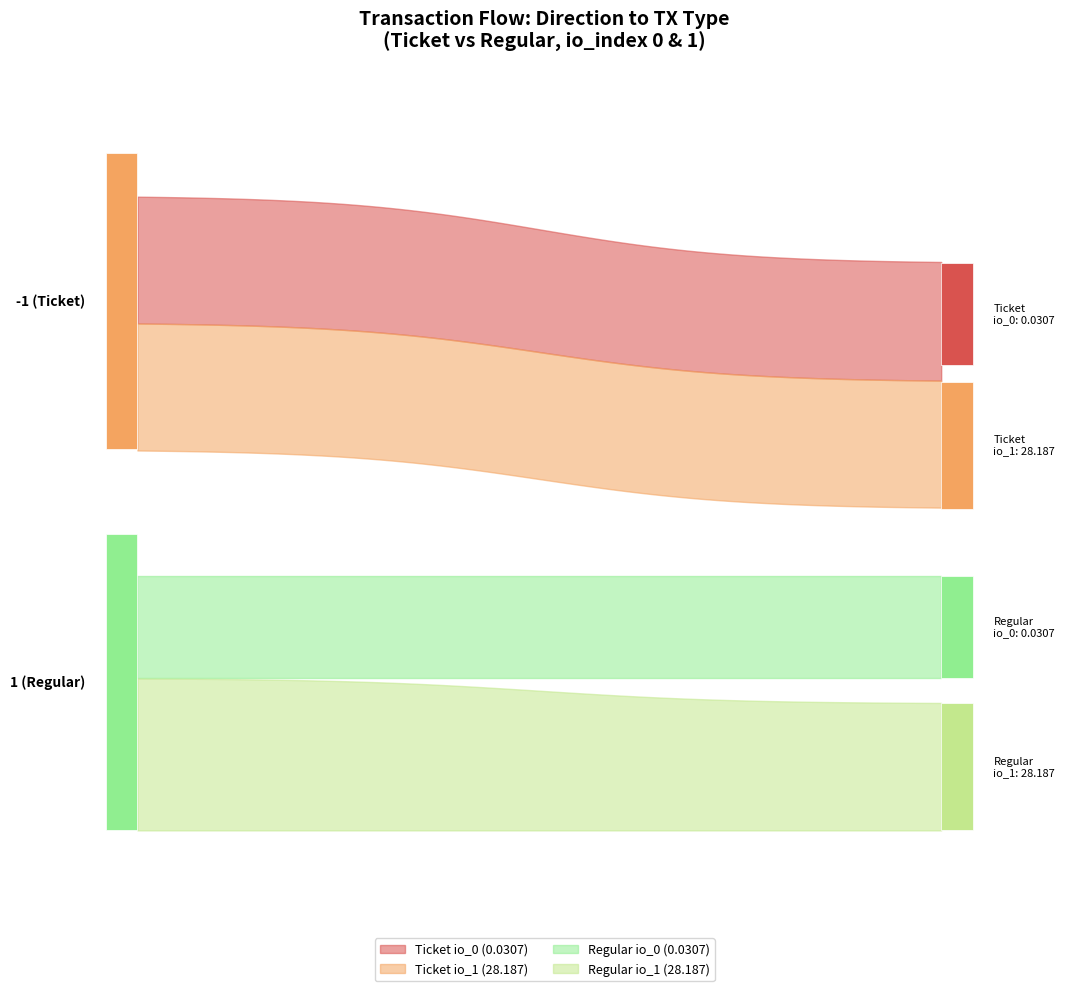

Which has a higher value, 1 or -1?

1